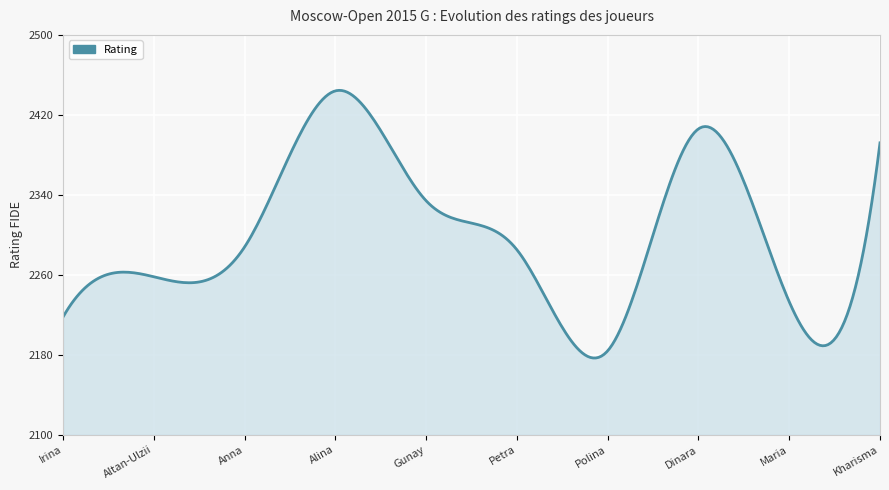

True or false: the data has more than 0 interior local peaks.

True